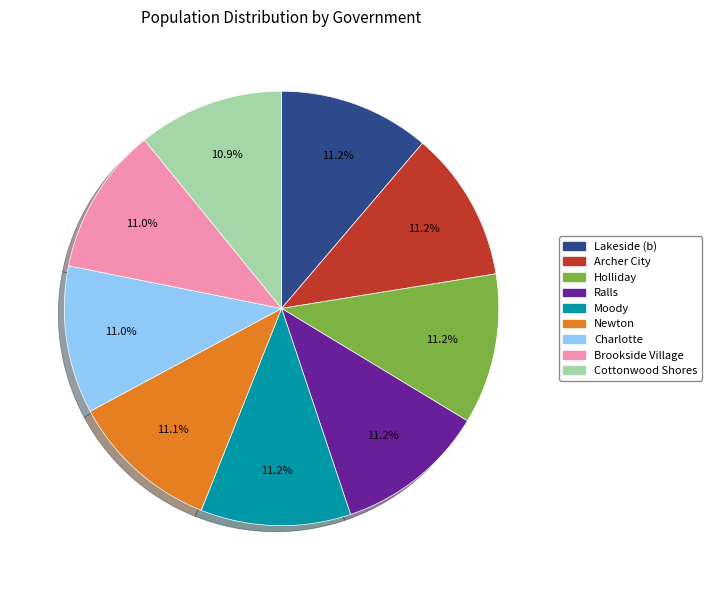

What is the ratio of the value at Moody to the value at Holliday?

1.0